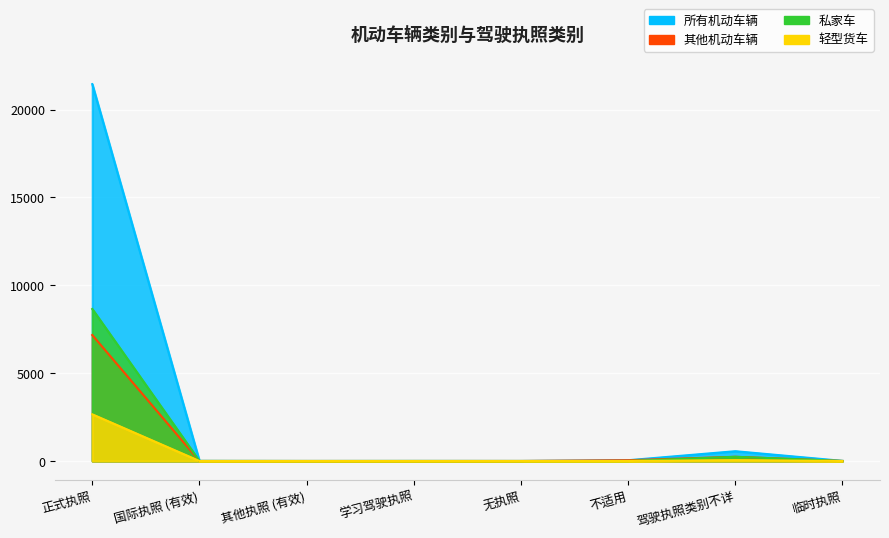

What are all the series names shown in the legend?

所有机动车辆, 其他机动车辆, 私家车, 轻型货车